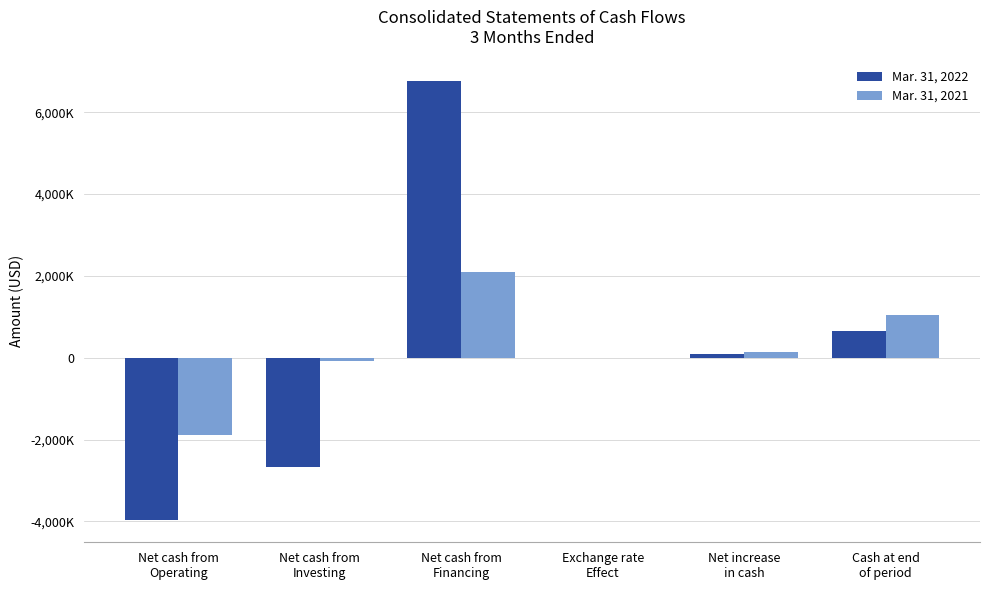

Which series changed the most between Exchange rate
Effect and Net increase
in cash?

Mar. 31, 2021